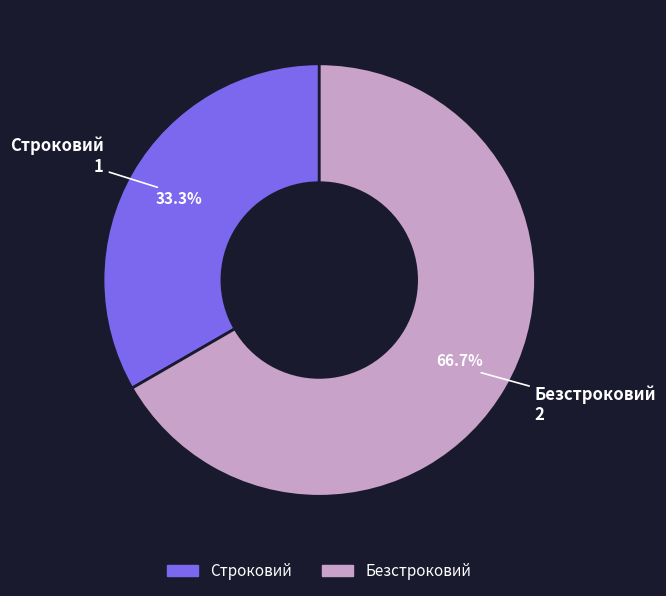

To the nearest percent, what is the average slice percentage?

50%